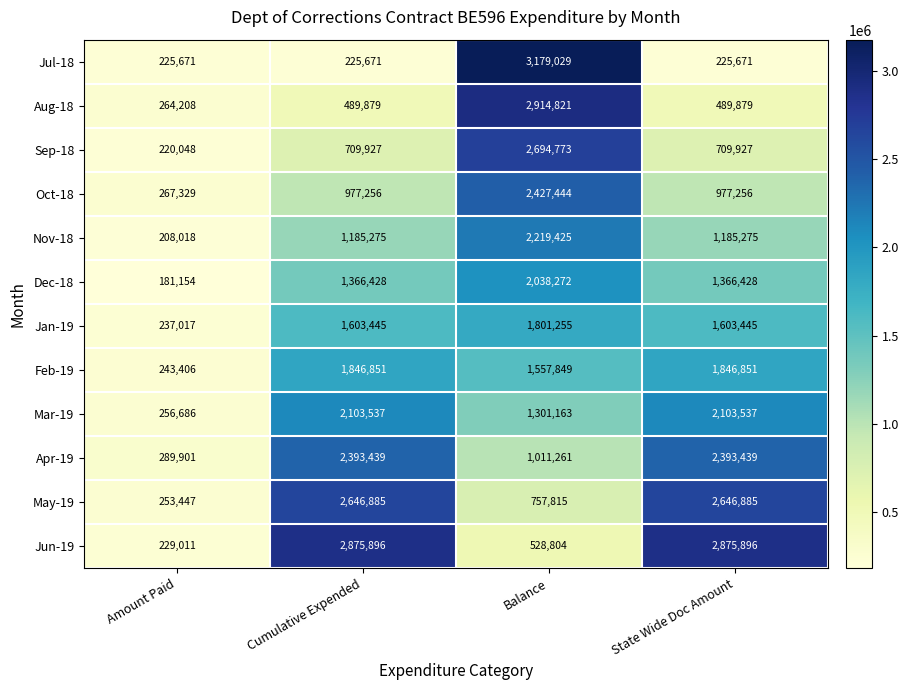

How many categories are shown in the chart?

4